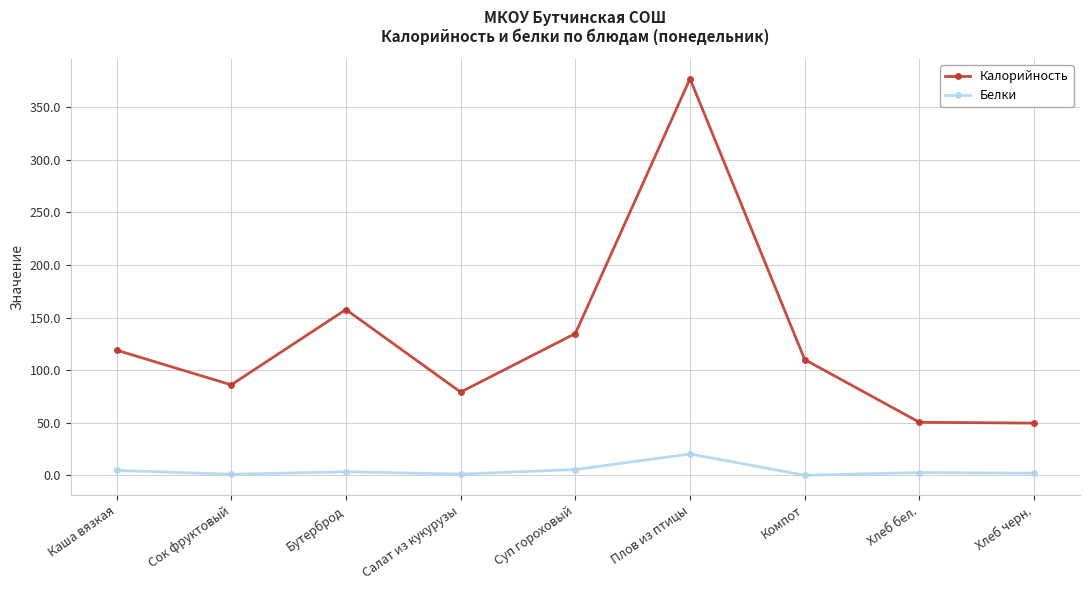

Is the value of Белки at Компот greater than the value of Калорийность at Сок фруктовый?

No